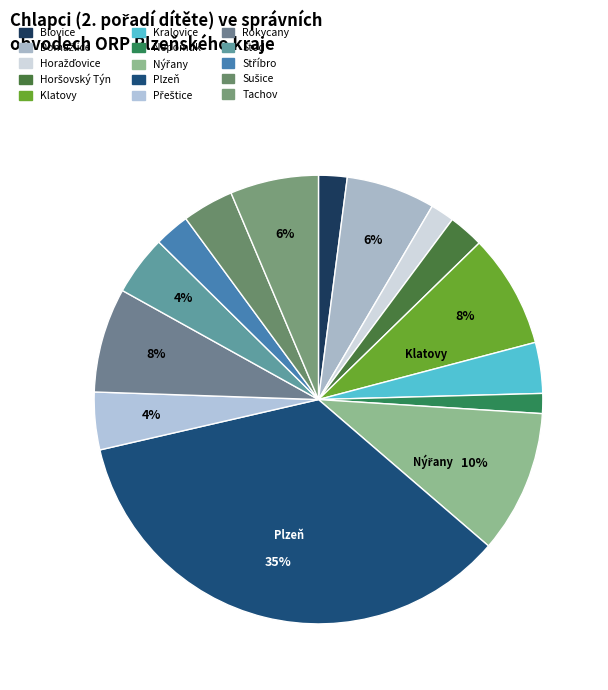

How many segments does this pie chart have?

15